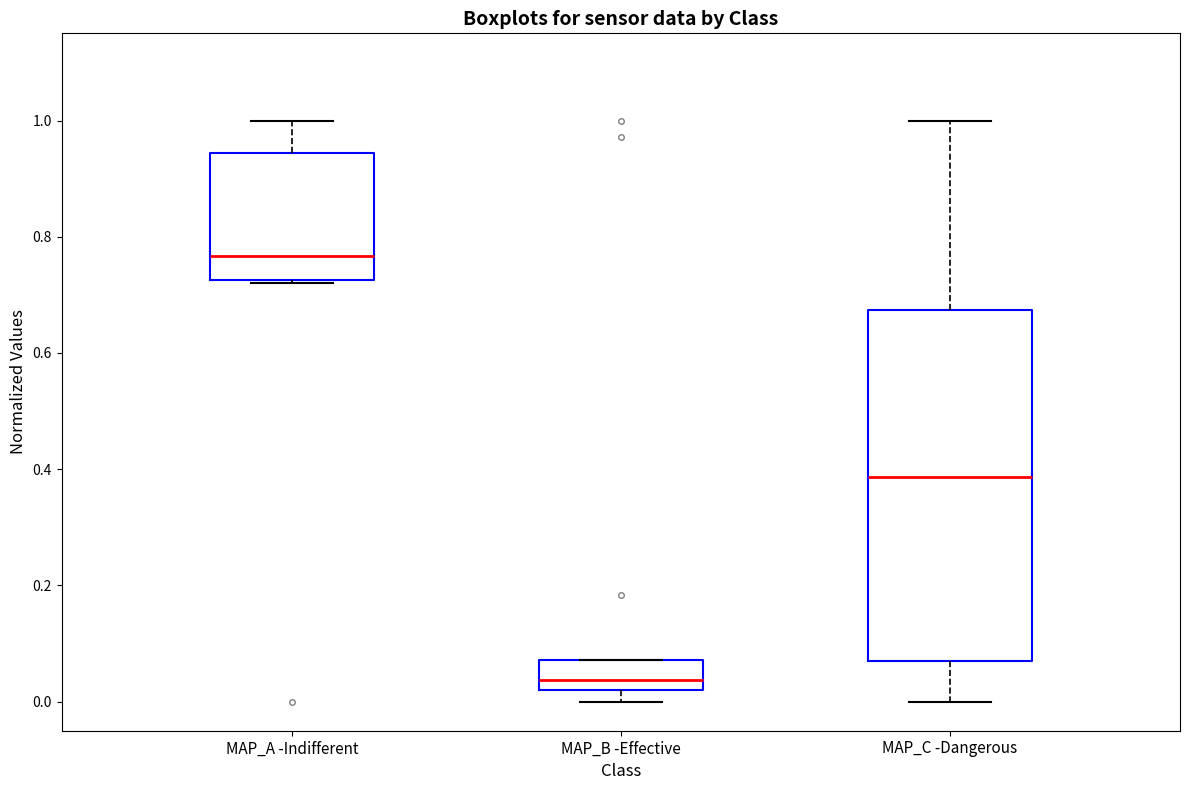

Reading left to right, transcribe this box plot: for each box, give where its median line is, the range the box spans, and where its two whiskers end, as read against the y-axis. The values are not printed on the chart, so give them approximately, as read against the axis.

MAP_A -Indifferent: median 0.76, box 0.72 to 0.94, whiskers 0.72 to 1.00
MAP_B -Effective: median 0.04, box 0.02 to 0.08, whiskers 0.00 to 0.08
MAP_C -Dangerous: median 0.38, box 0.08 to 0.68, whiskers 0.00 to 1.00